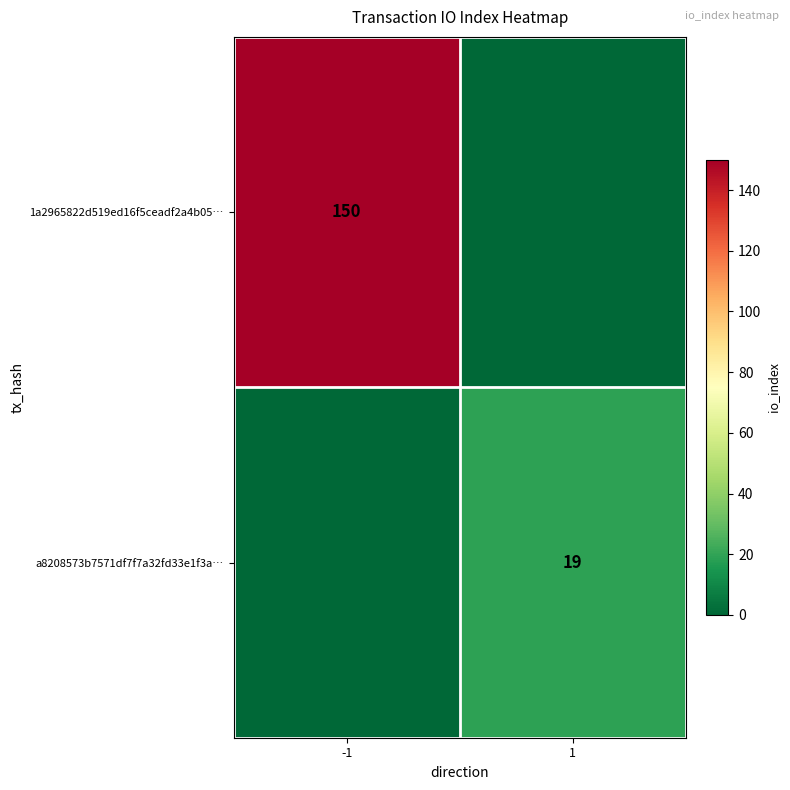

The 1a2965822d519ed16f5ceadf2a4b05… series shows 150 at -1. True or false?

True